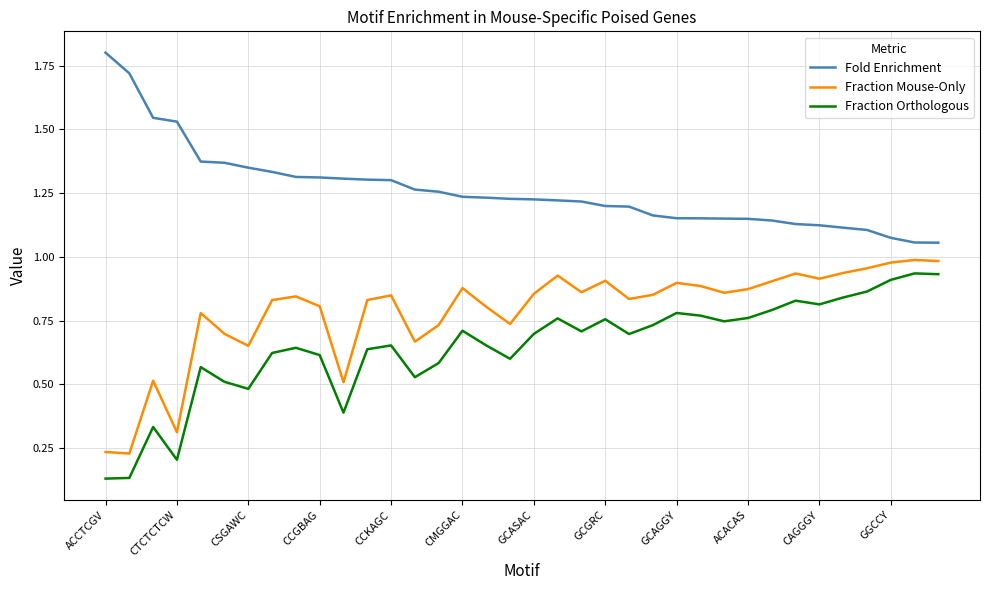

What is the greatest value displayed?

1.8